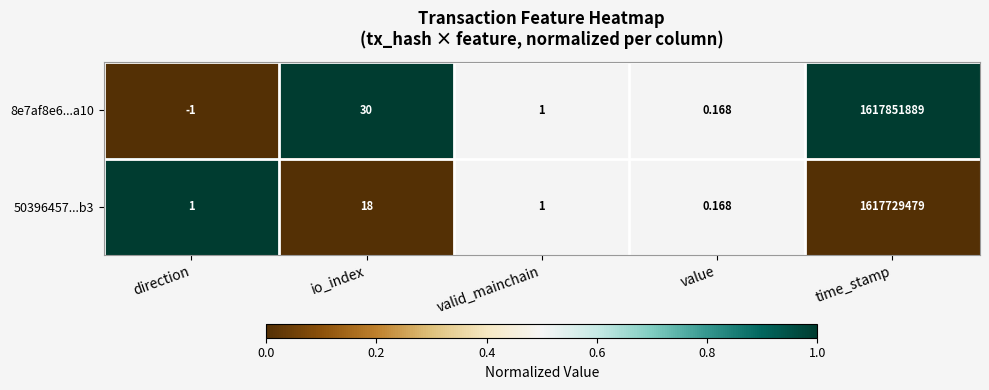

At which label does 8e7af8e6...a10 reach its peak?

time_stamp